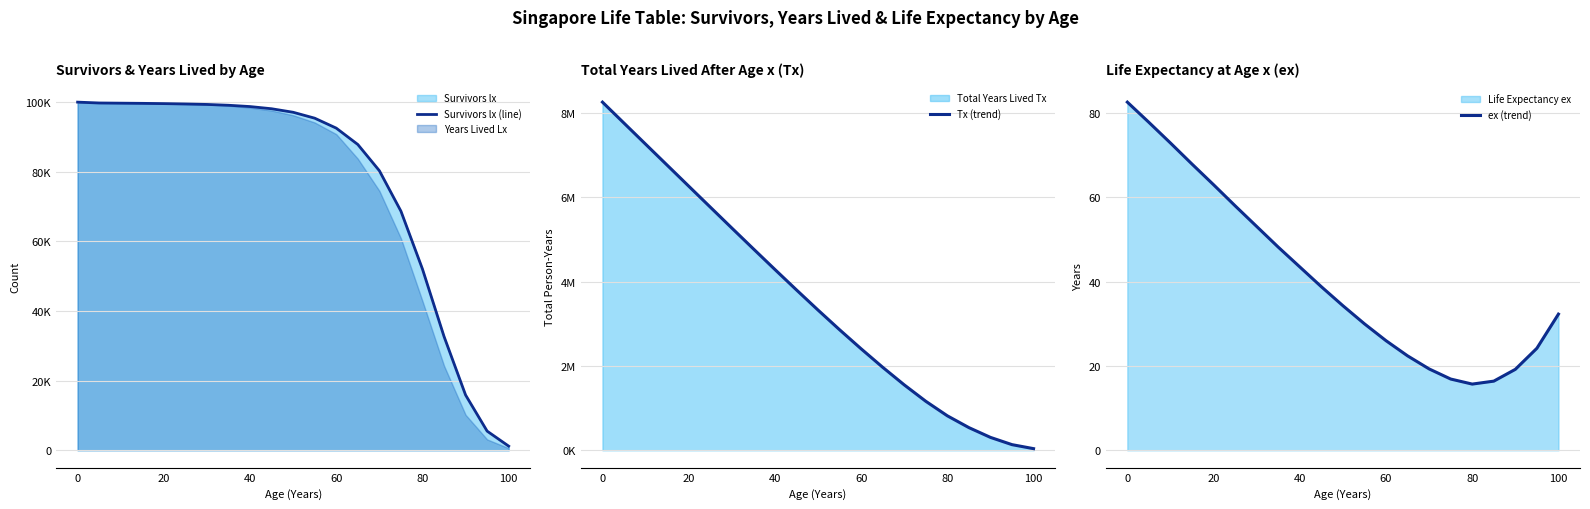

List the series in order of their peak value, highest first.

Tx (trend), Survivors lx (line), ex (trend)